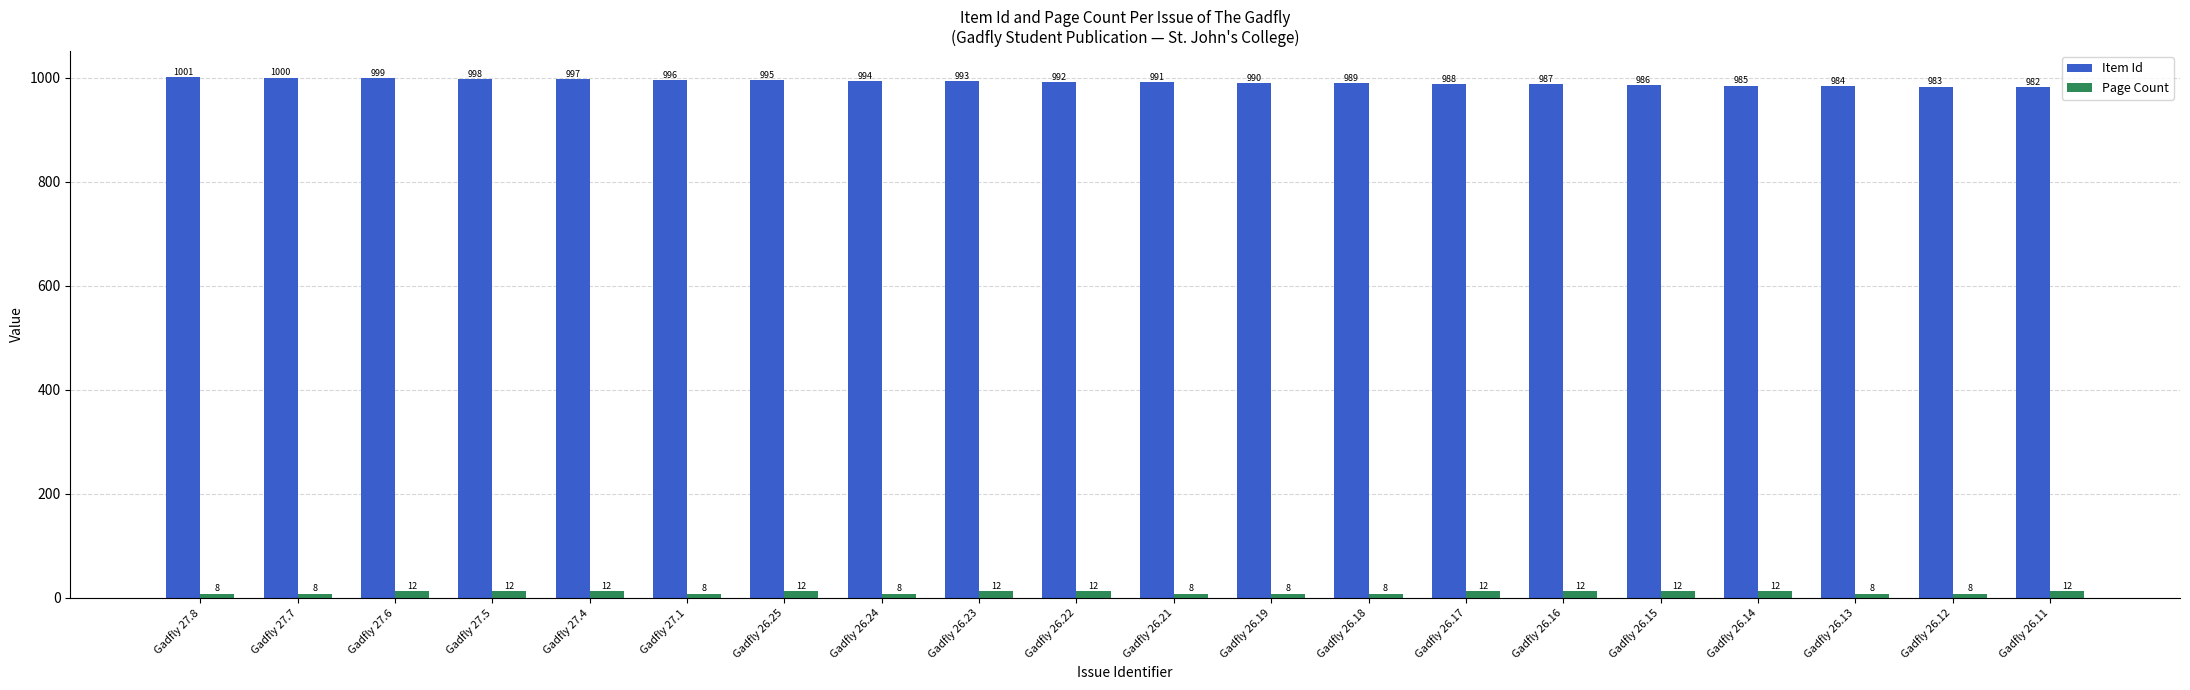

Rank the series by their maximum value, from lowest to highest.

Page Count, Item Id